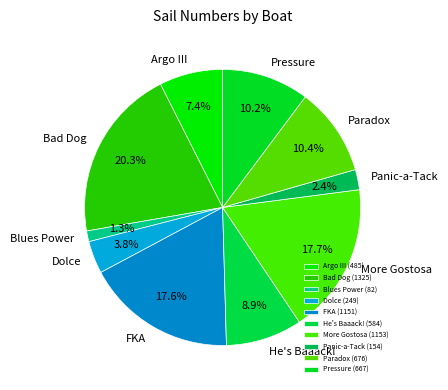

Count the number of slices in the pie.

10